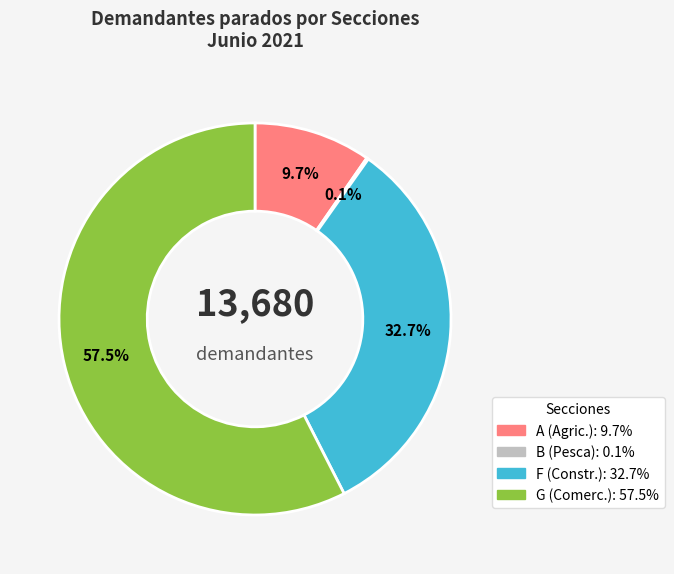

Does any single category account for the majority?

Yes